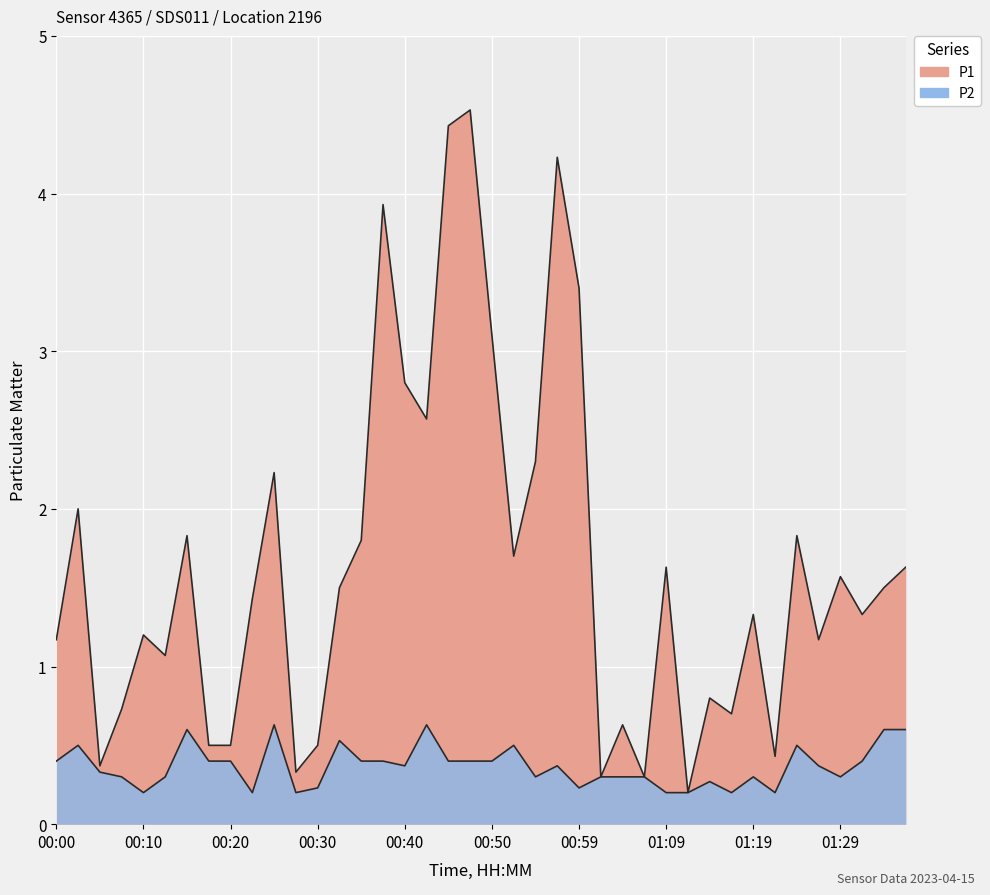

What is the average value of the P1 series?

1.6